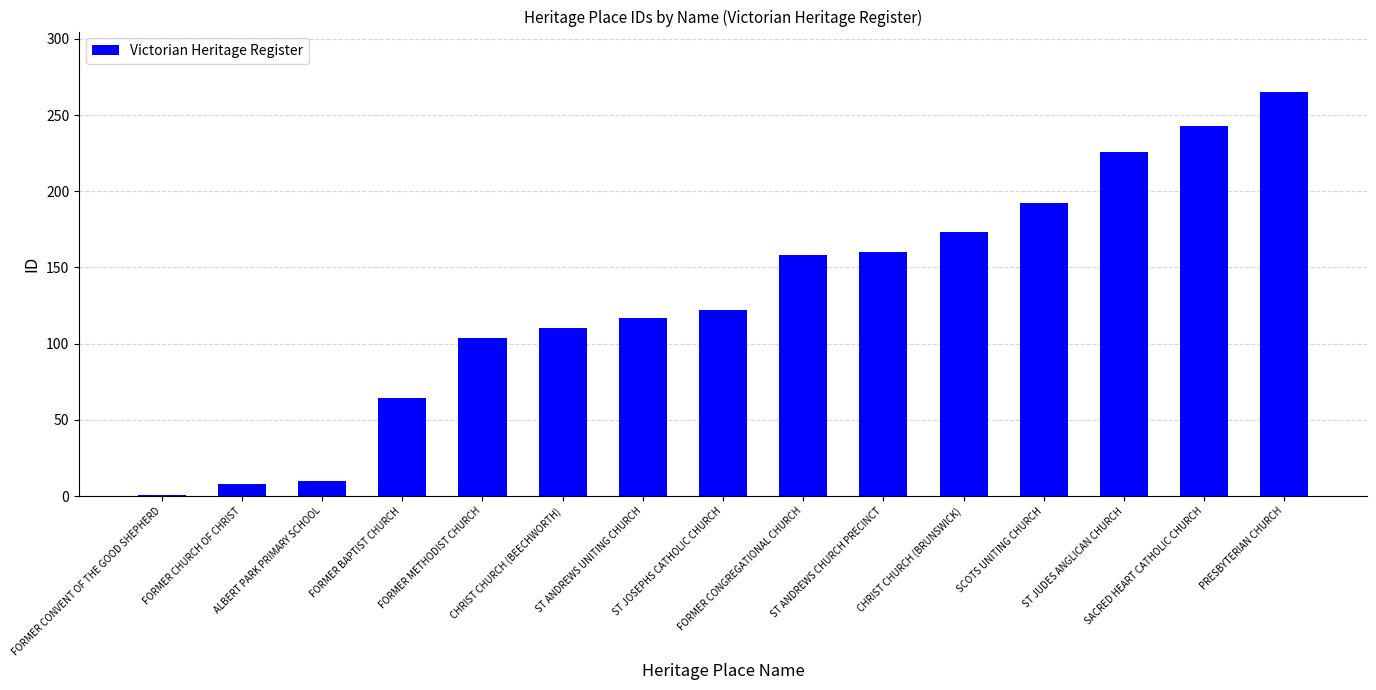

What position from the right is ALBERT PARK PRIMARY SCHOOL?

13